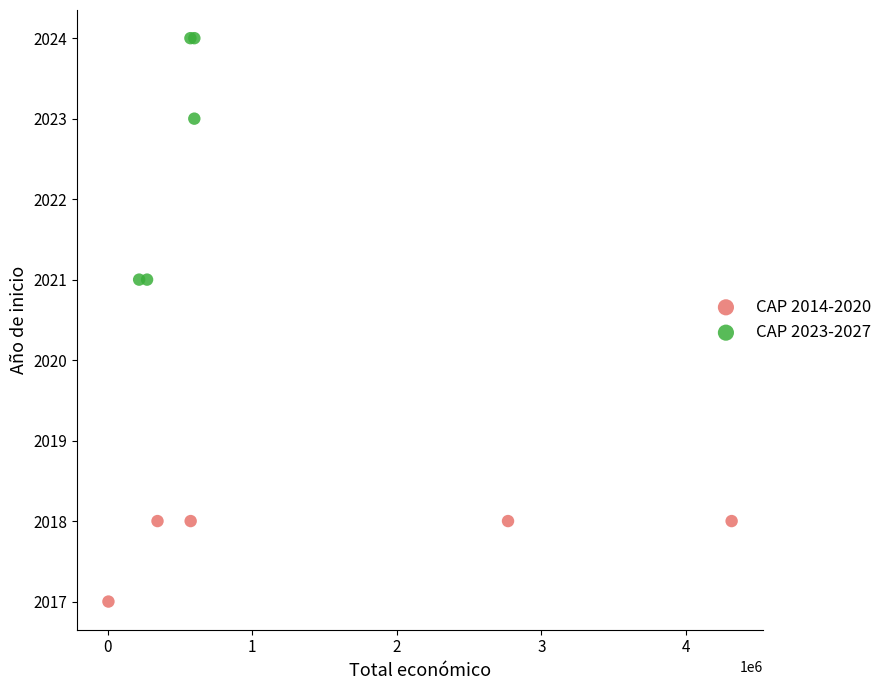

Which series contains the highest Y value?

CAP 2023-2027